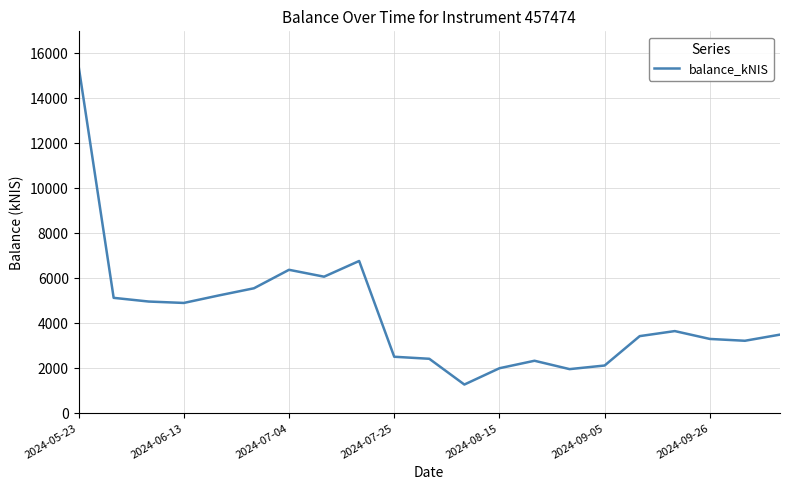

What is the greatest value displayed?

15438.2